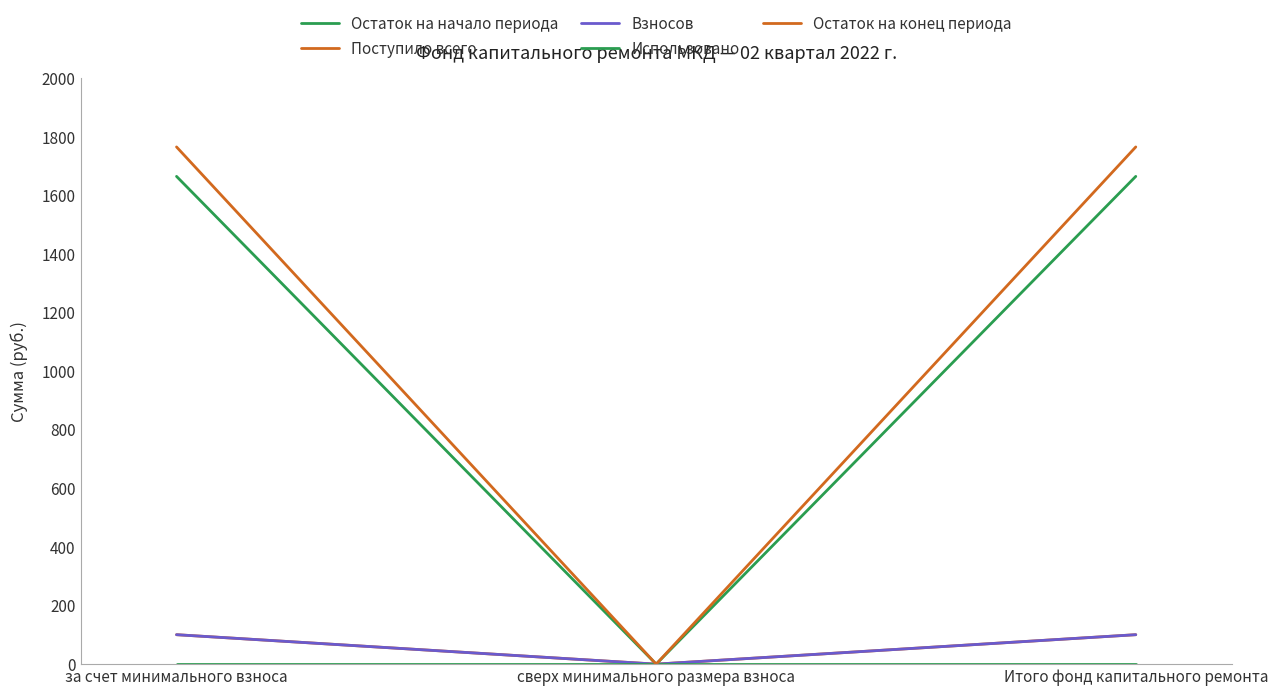

At how many categories does at least one series exceed 829?

2